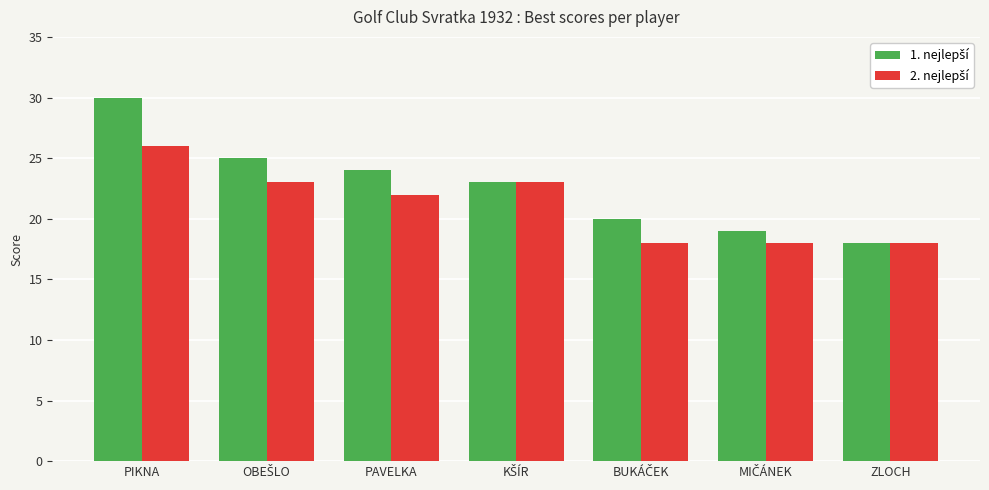

At which category is the sum across all series the highest?

PIKNA